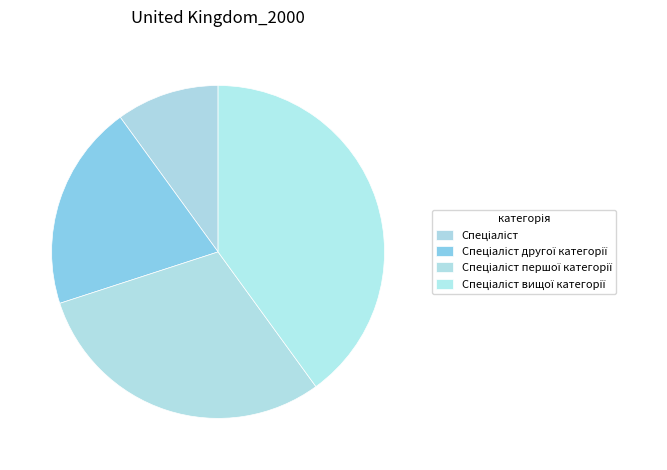

Rank the categories by value from highest to lowest.

Спеціаліст вищої категорії, Спеціаліст першої категорії, Спеціаліст другої категорії, Спеціаліст